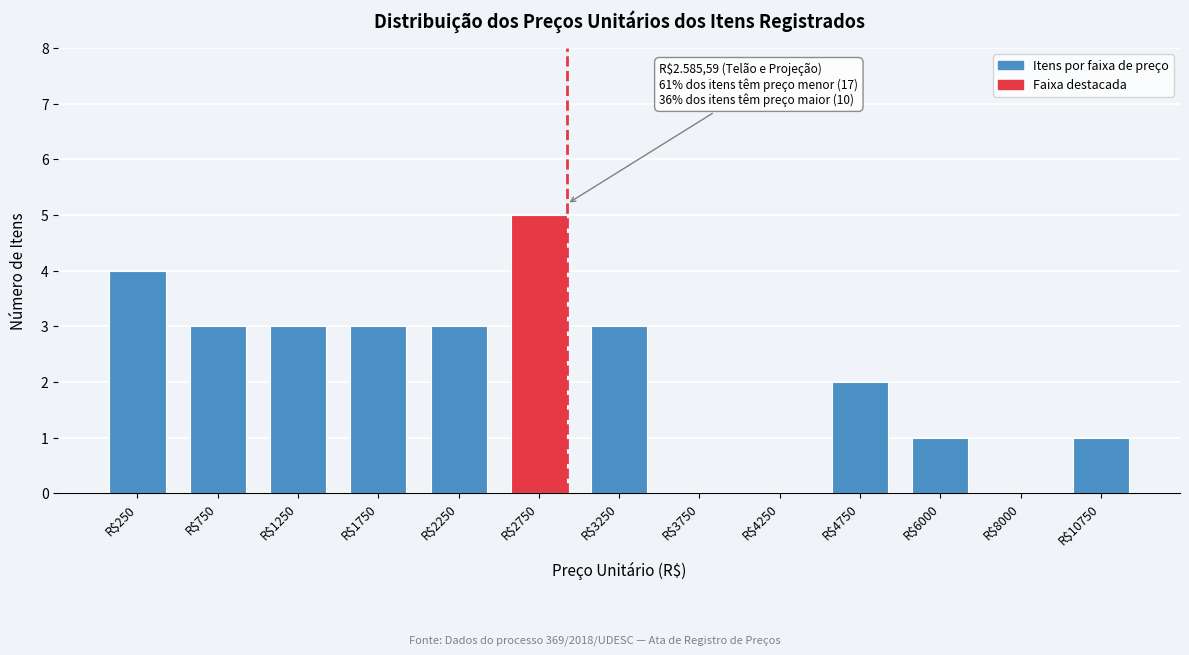

True or false: the data shows 2 at R$750.

False